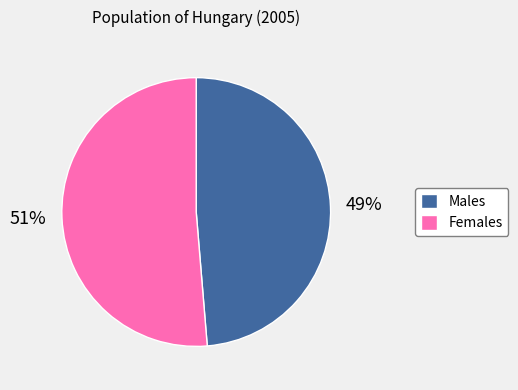

Count the number of slices in the pie.

2